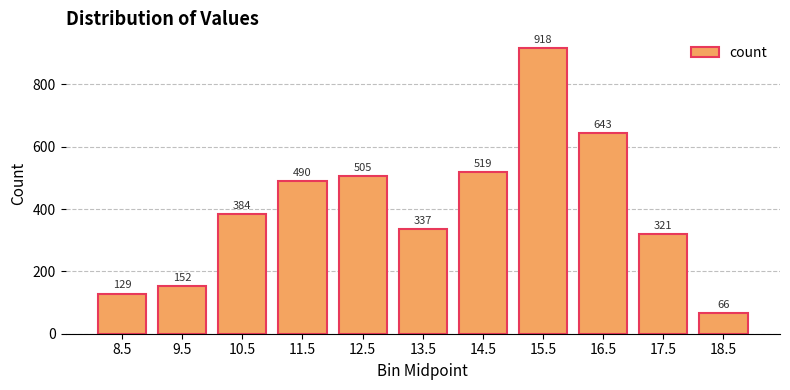

What is the sum of all values?

4464